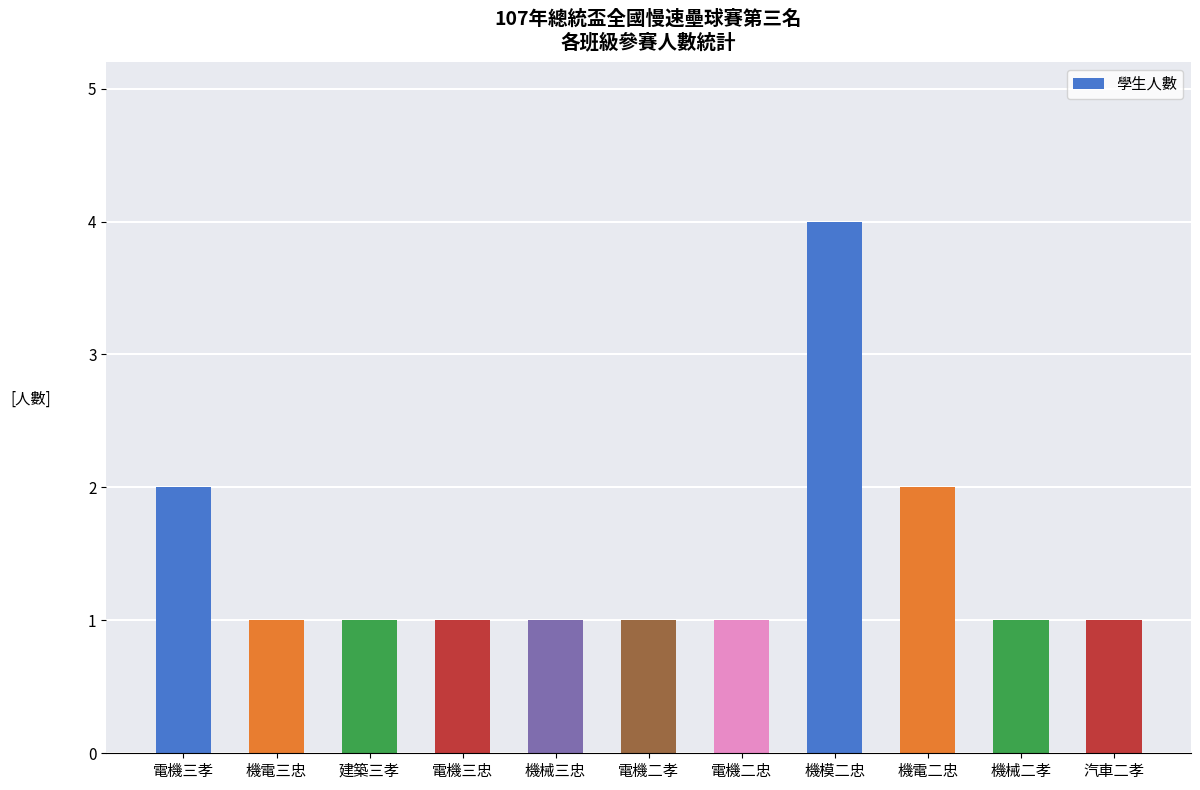

What is the minimum value shown in the chart?

1